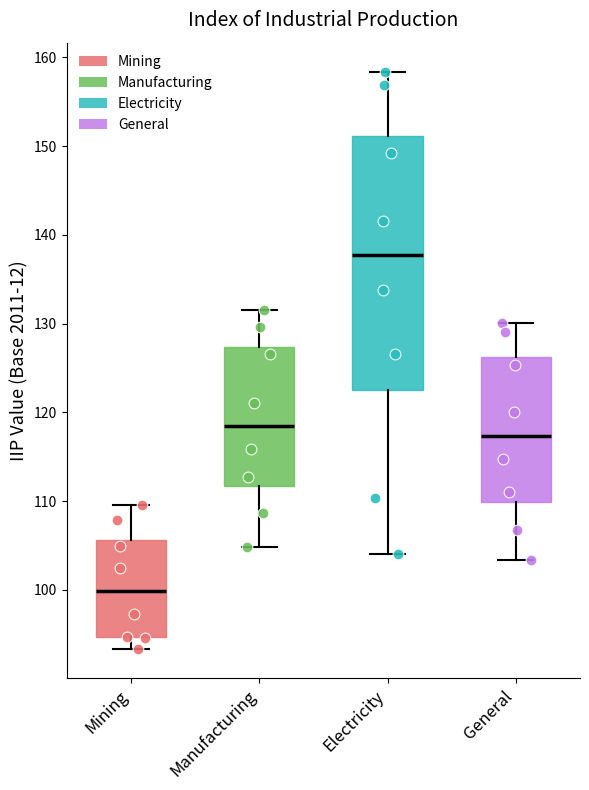

Which box is the tallest, from its lower edge to its upper edge?

Electricity